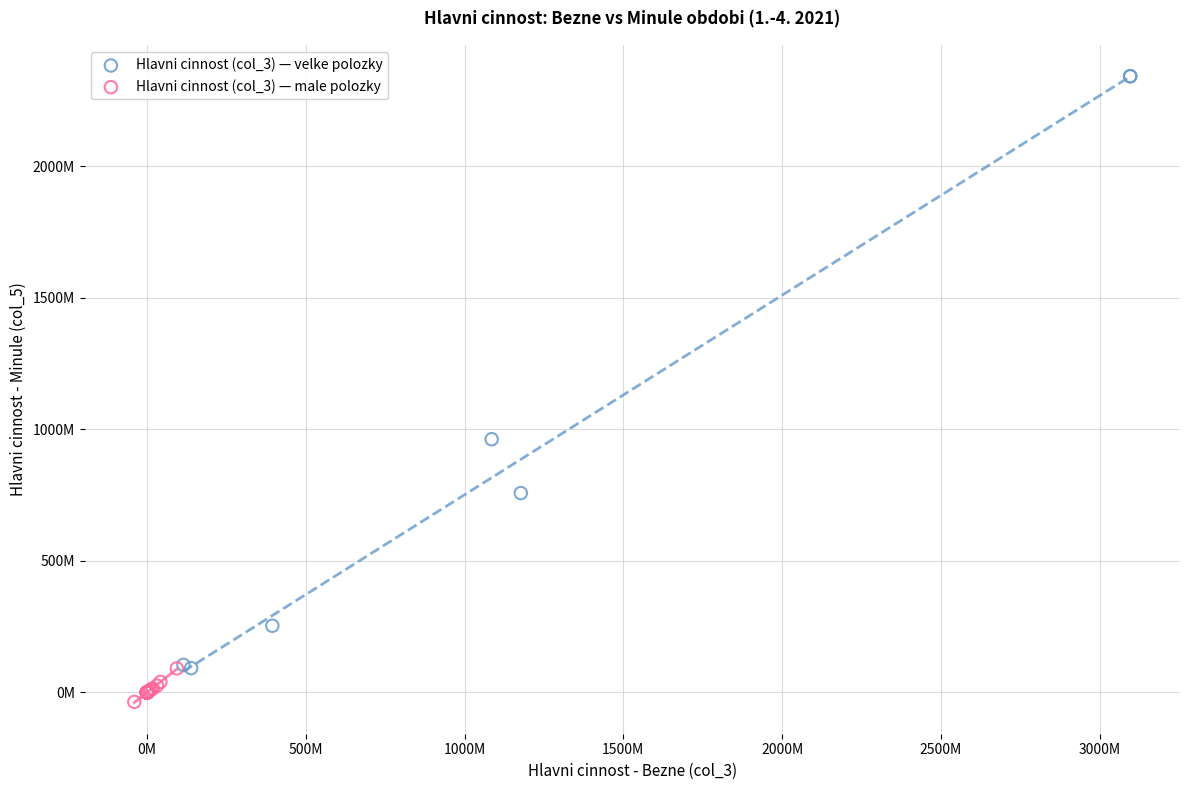

What are all the series names shown in the legend?

Hlavni cinnost (col_3) — velke polozky, Hlavni cinnost (col_3) — male polozky